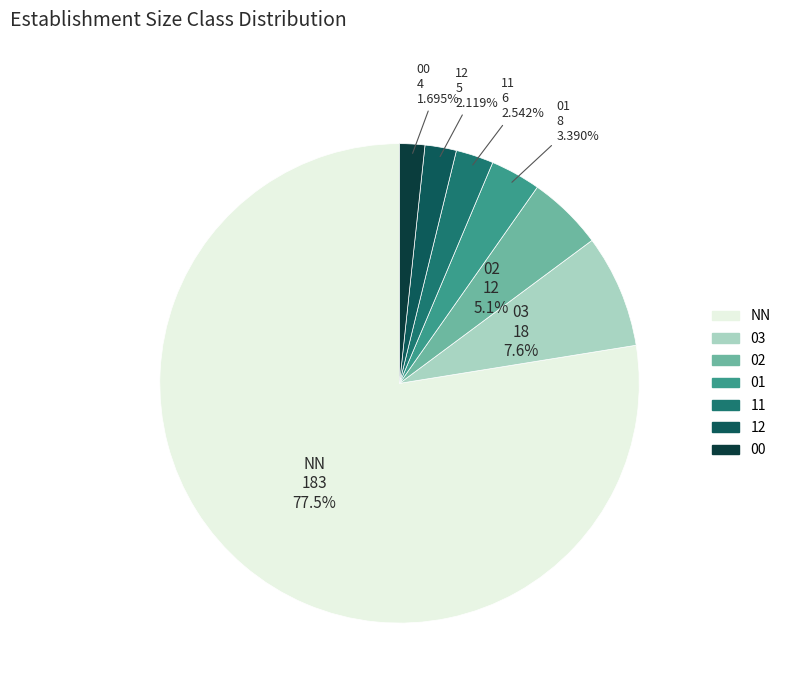

How many segments does this pie chart have?

7